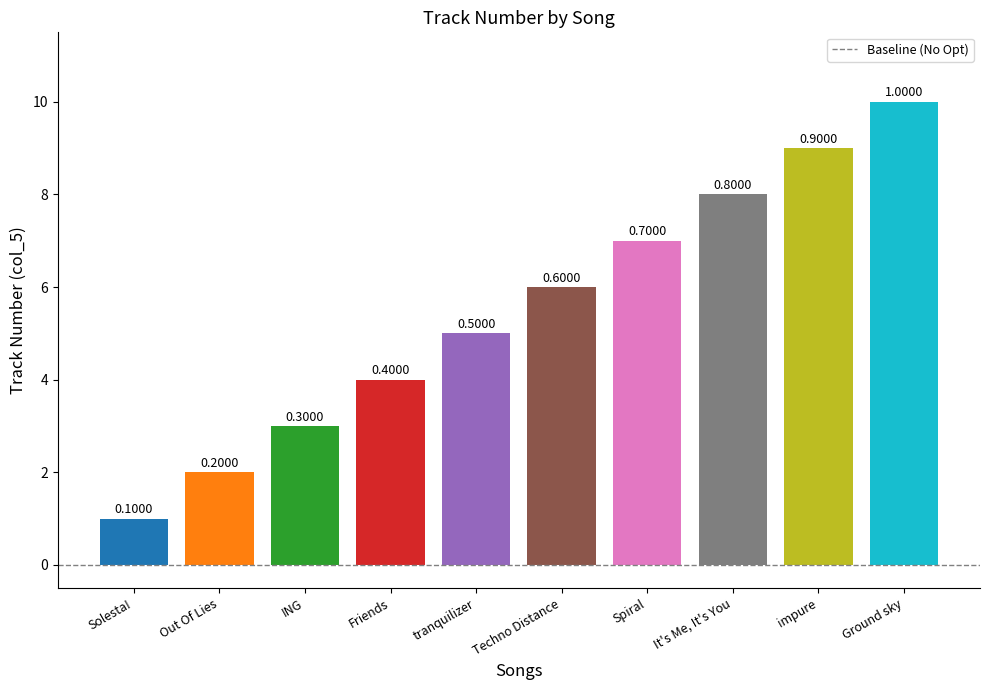

List the labels in order of value, smallest first.

Solesta!, Out Of Lies, ING, Friends, tranquilizer, Techno Distance, Spiral, It's Me, It's You, impure, Ground sky